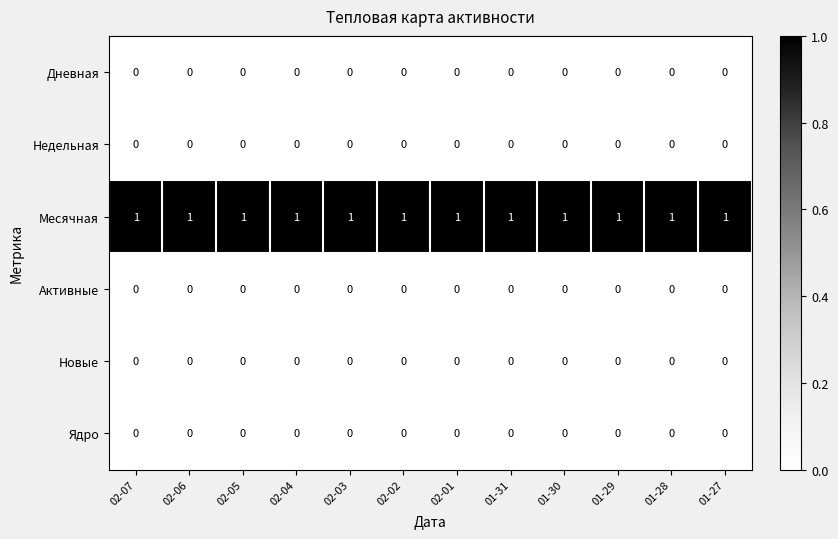

Which series has the largest total across all categories?

Месячная